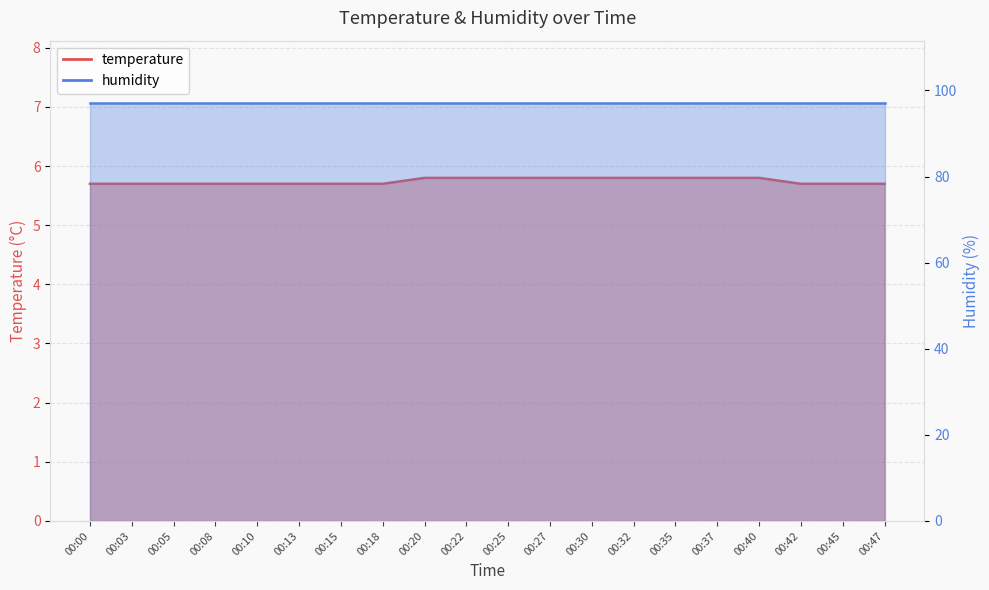

Which label corresponds to the largest value in the chart?

00:20